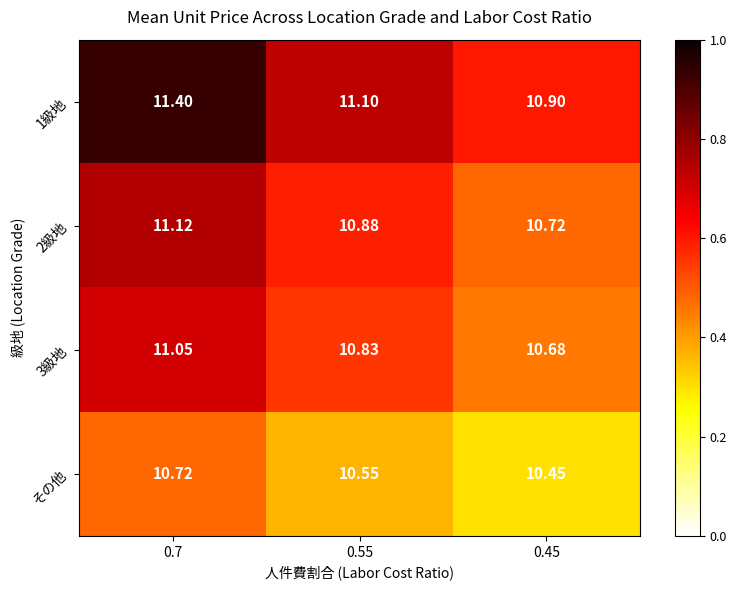

What is the spread (max minus min) of values at 0.55?

0.5